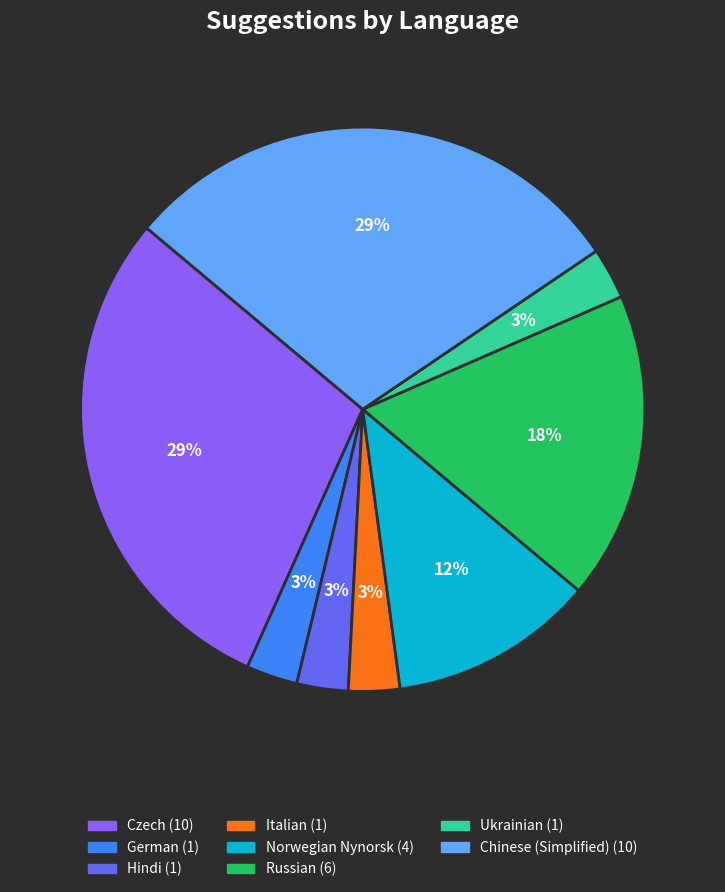

Is there any slice that represents more than half of the pie?

No